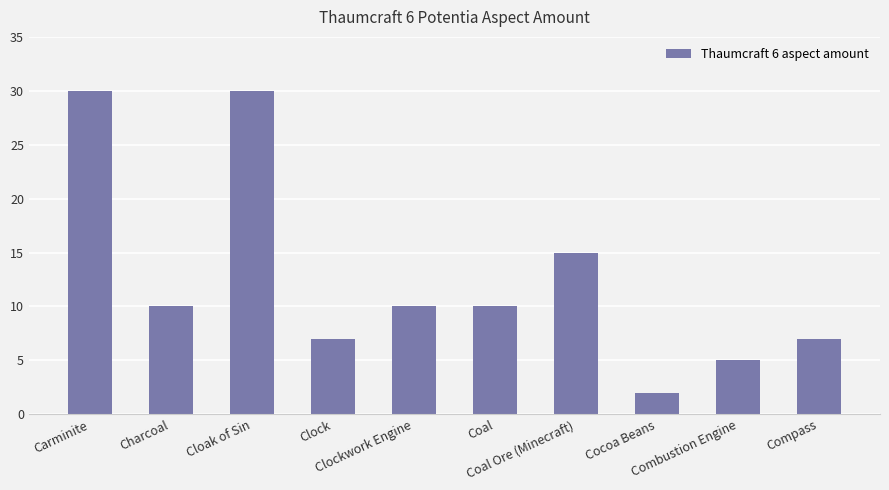

What position from the left is Compass?

10